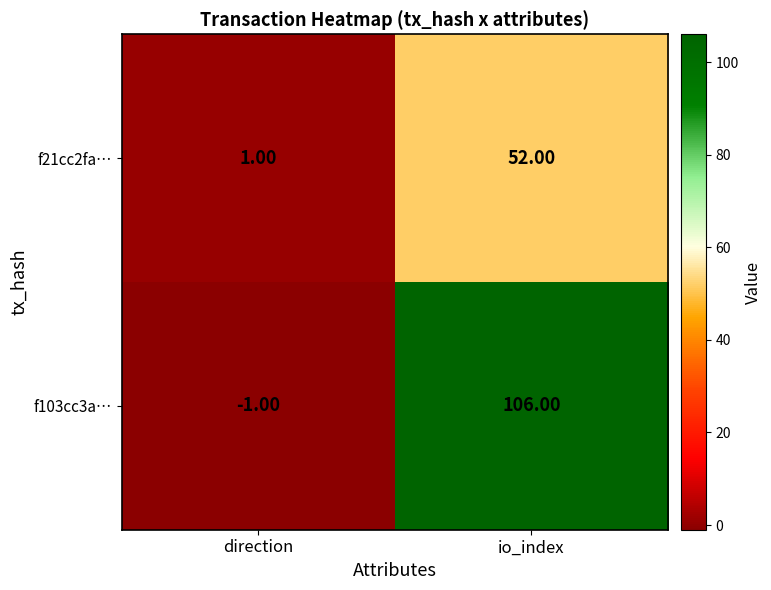

Is the value of f103cc3a… at direction greater than the value of f21cc2fa… at direction?

No